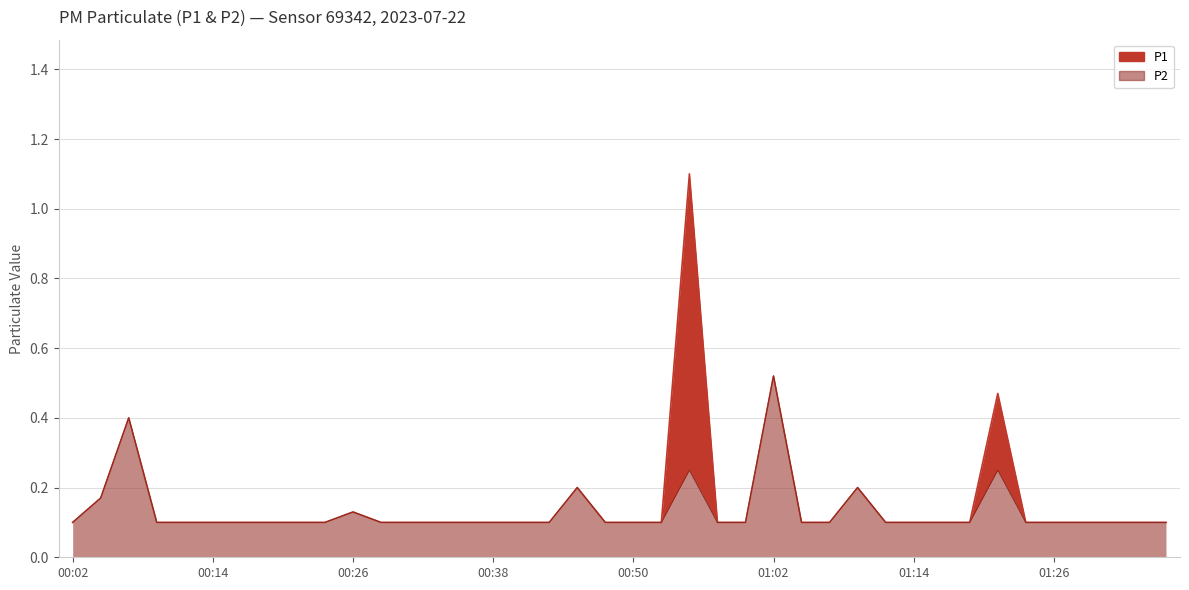

Does the chart display data point markers on the line(s)?

No